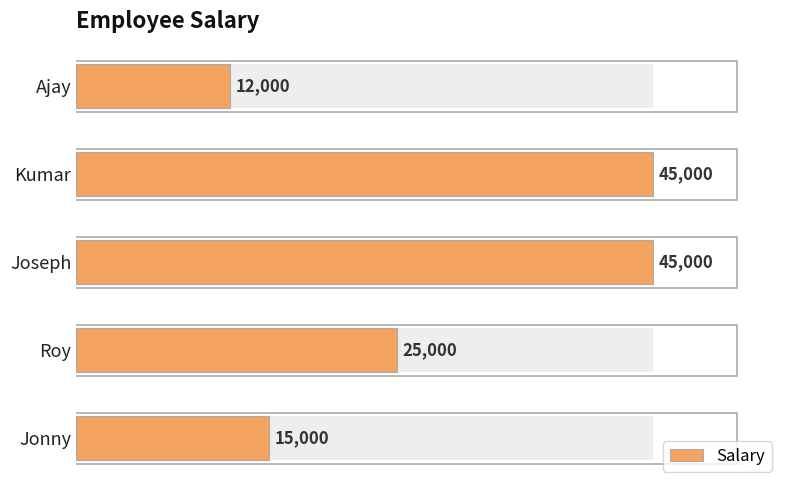

How many values are below 25000?

2